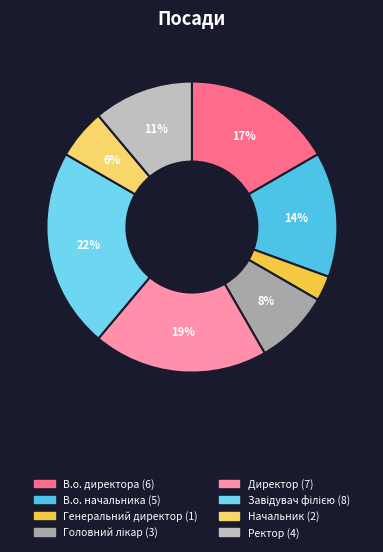

How many slices are in this pie chart?

8